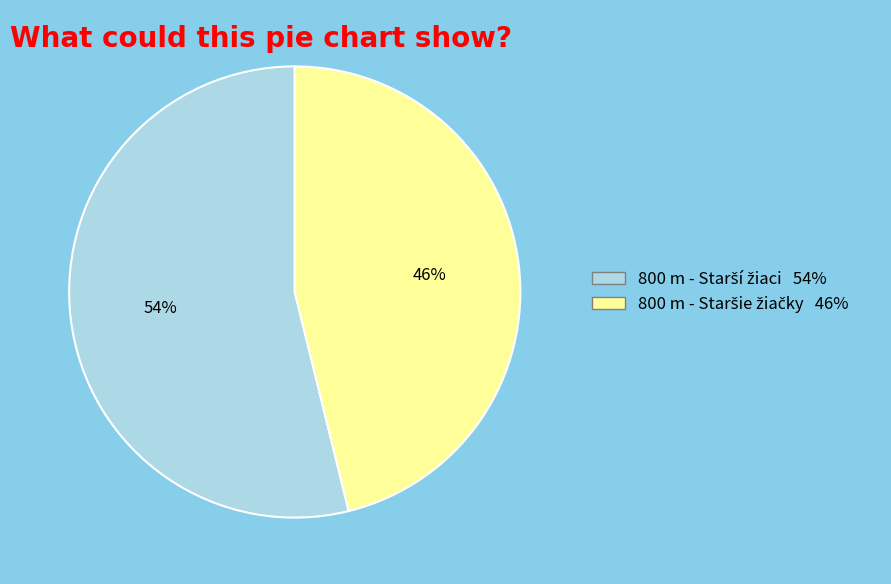

To the nearest percent, what is the difference between the largest and smallest slice percentages?

8%